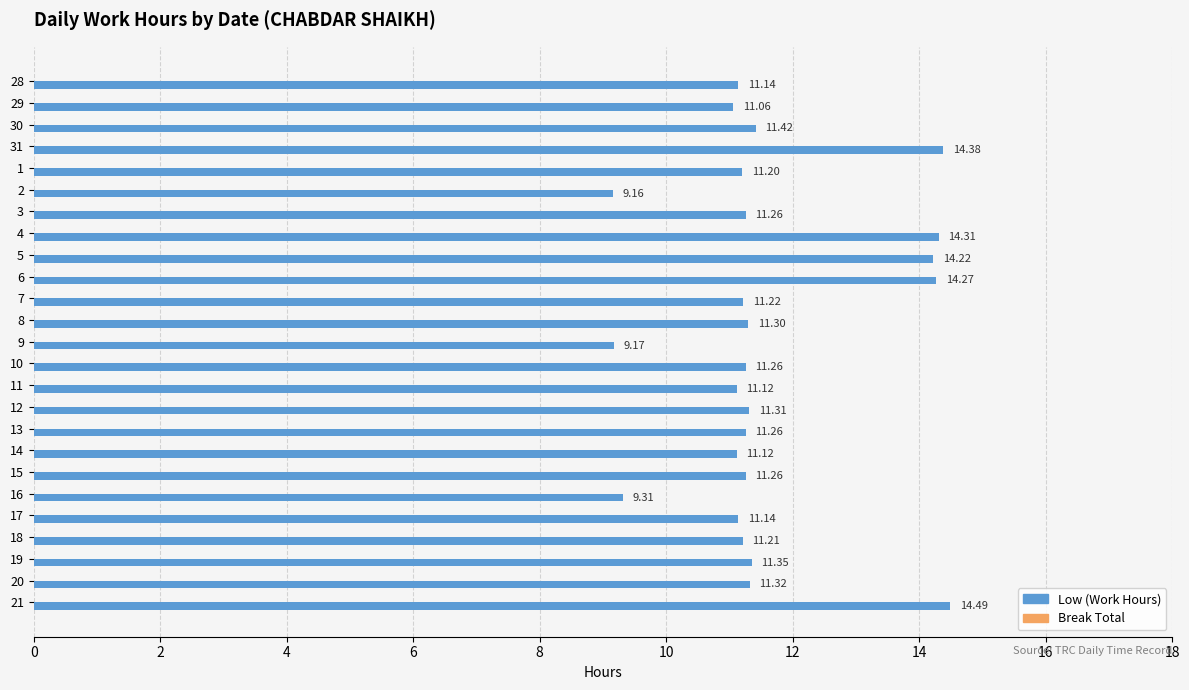

What is the difference between the maximum and minimum values?

5.3